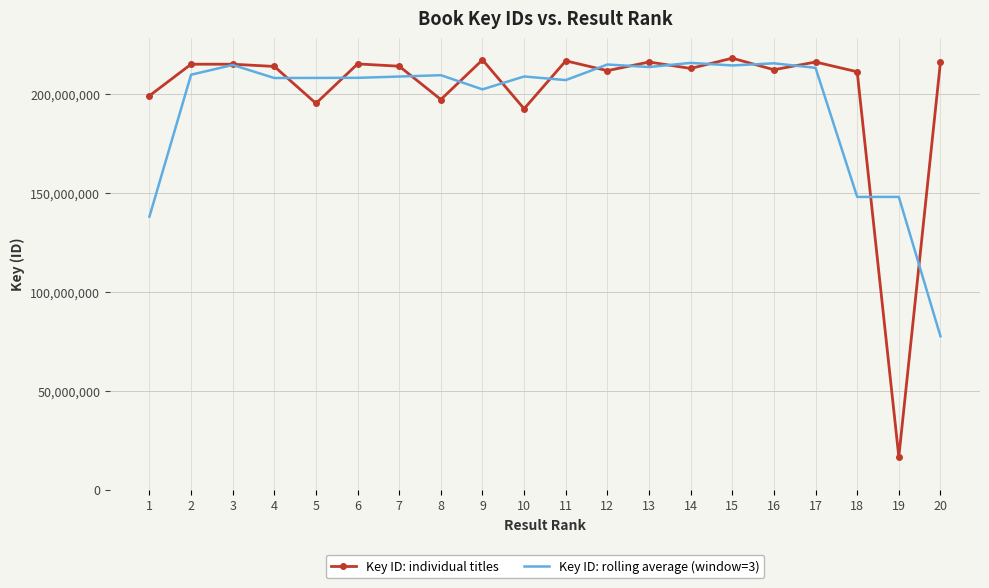

What is the lowest value of the Key ID: rolling average (window=3) series?

77658730.7